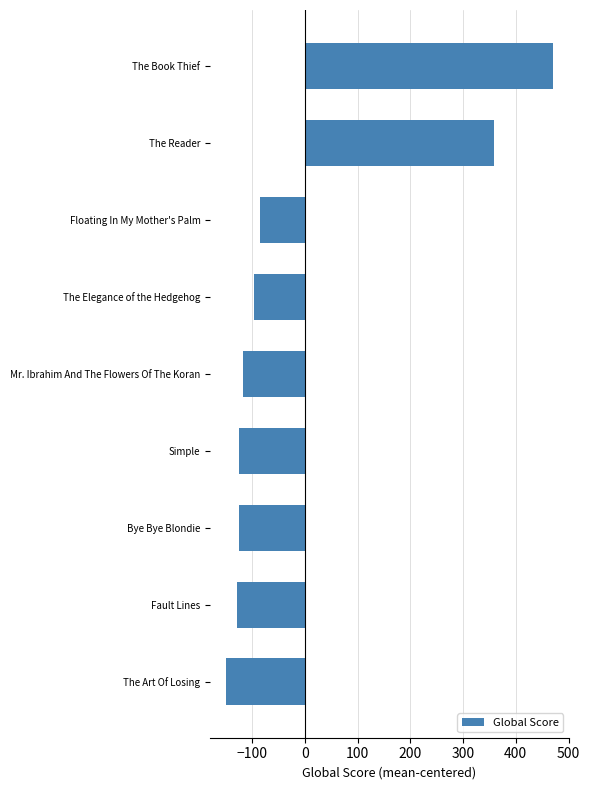

What is the difference between the maximum and second lowest values?

598.0